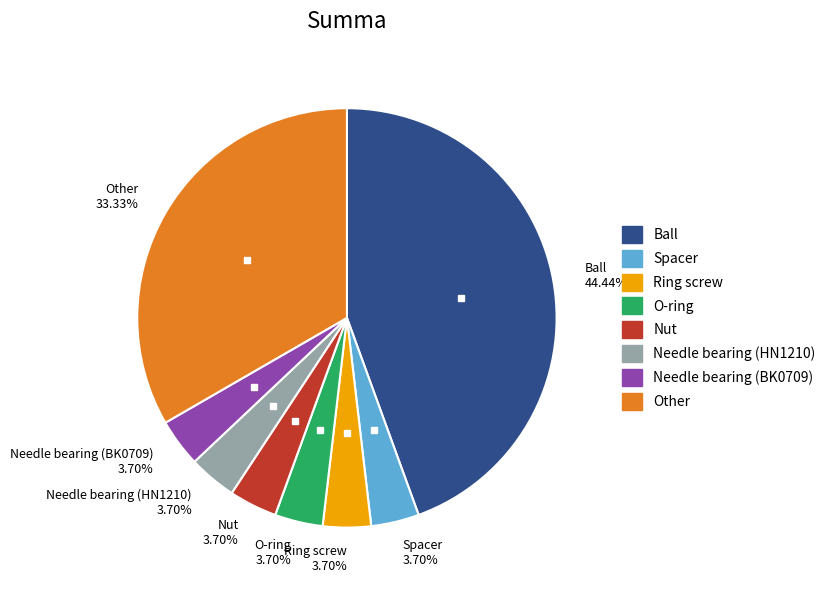

Which category has the biggest portion of the pie?

Ball 44.44%